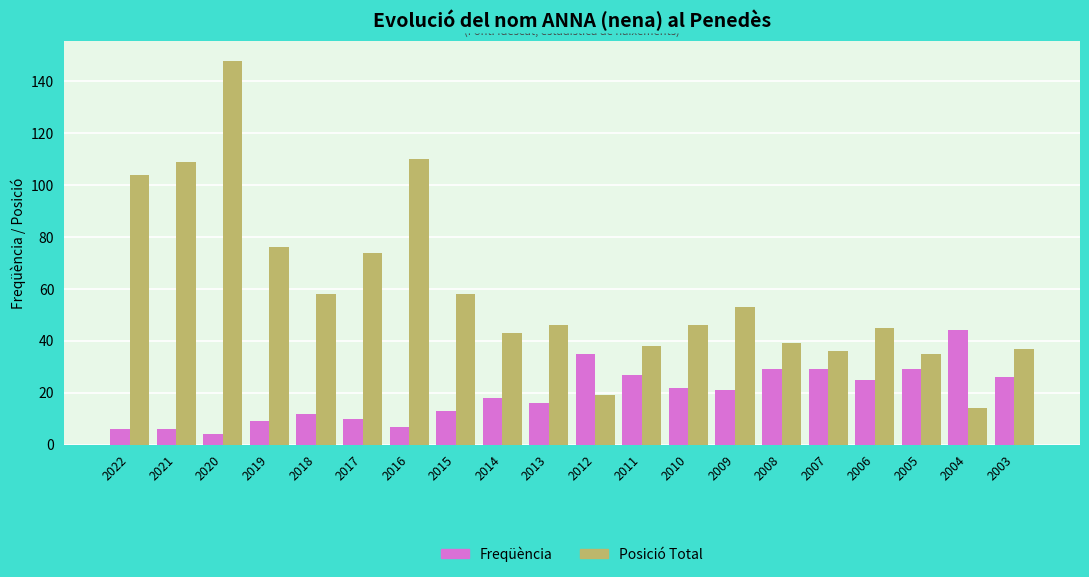

At 2006, list the series in order from largest to smallest.

Posició Total, Freqüència